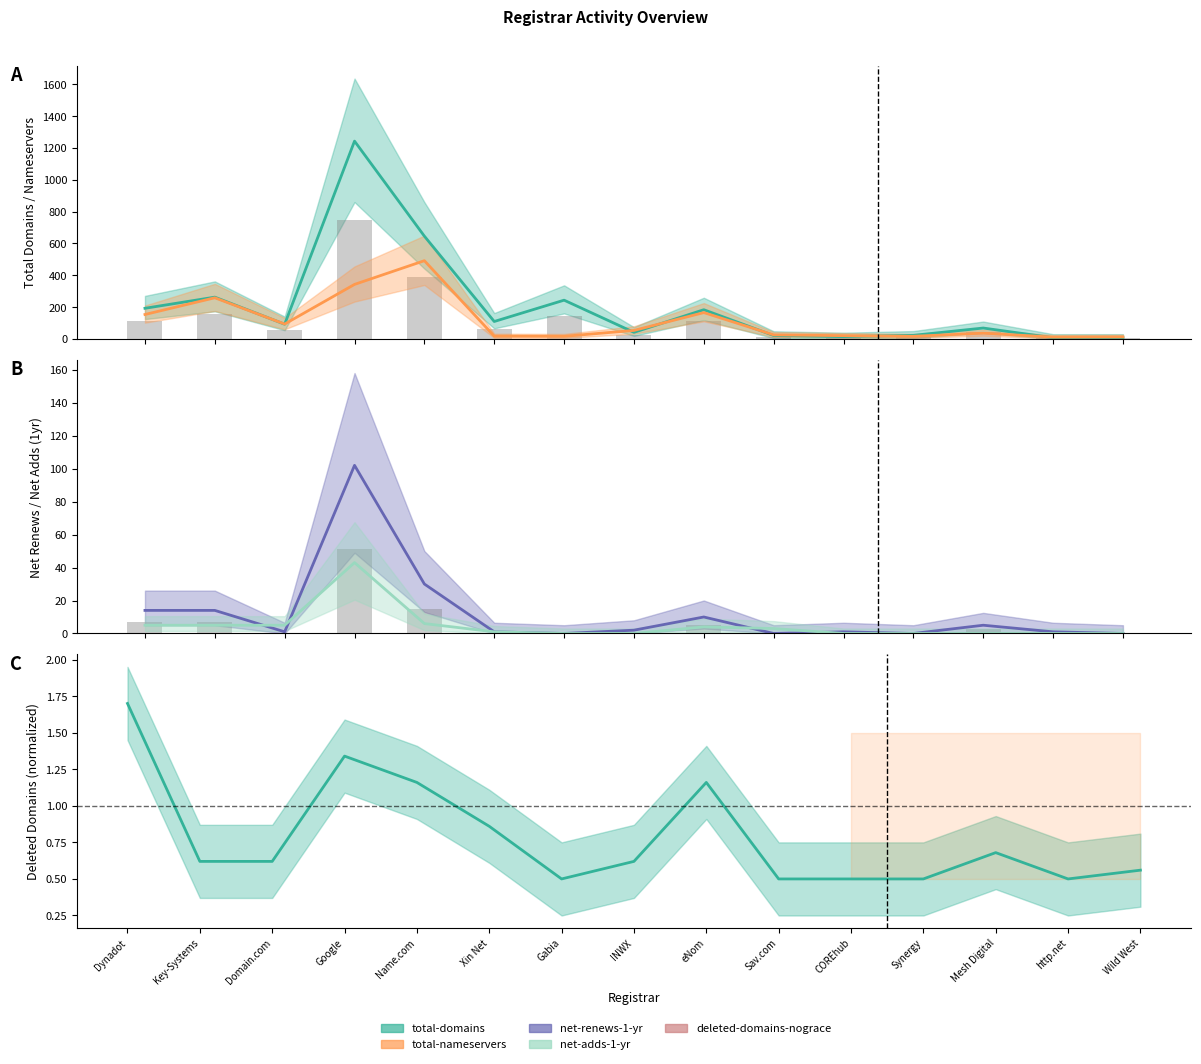

List the series in order of their peak value, highest first.

total-domains, total-nameservers, net-renews-1-yr, net-adds-1-yr, deleted-domains-nograce